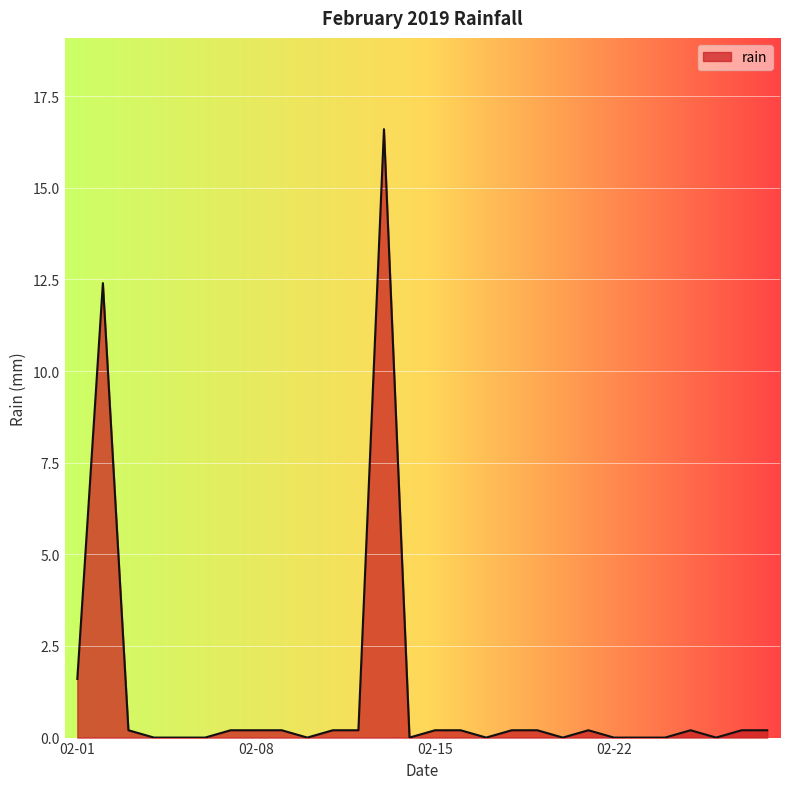

Count the number of categories in the chart.

28